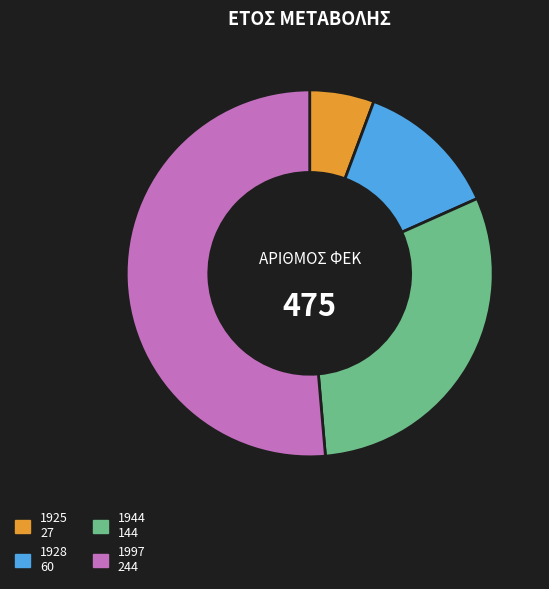

Which slice is the largest?

1997